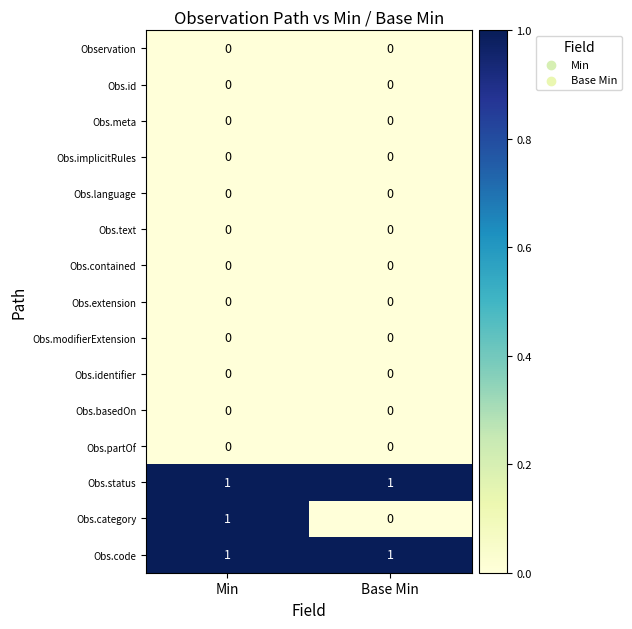

Reading right to left, extract all data points from this chart.

Observation: Base Min=0	Min=0
Obs.id: Base Min=0	Min=0
Obs.meta: Base Min=0	Min=0
Obs.implicitRules: Base Min=0	Min=0
Obs.language: Base Min=0	Min=0
Obs.text: Base Min=0	Min=0
Obs.contained: Base Min=0	Min=0
Obs.extension: Base Min=0	Min=0
Obs.modifierExtension: Base Min=0	Min=0
Obs.identifier: Base Min=0	Min=0
Obs.basedOn: Base Min=0	Min=0
Obs.partOf: Base Min=0	Min=0
Obs.status: Base Min=1	Min=1
Obs.category: Base Min=0	Min=1
Obs.code: Base Min=1	Min=1